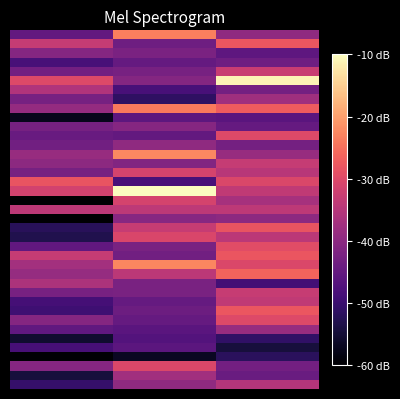

At how many categories does at least one series exceed 4?

3